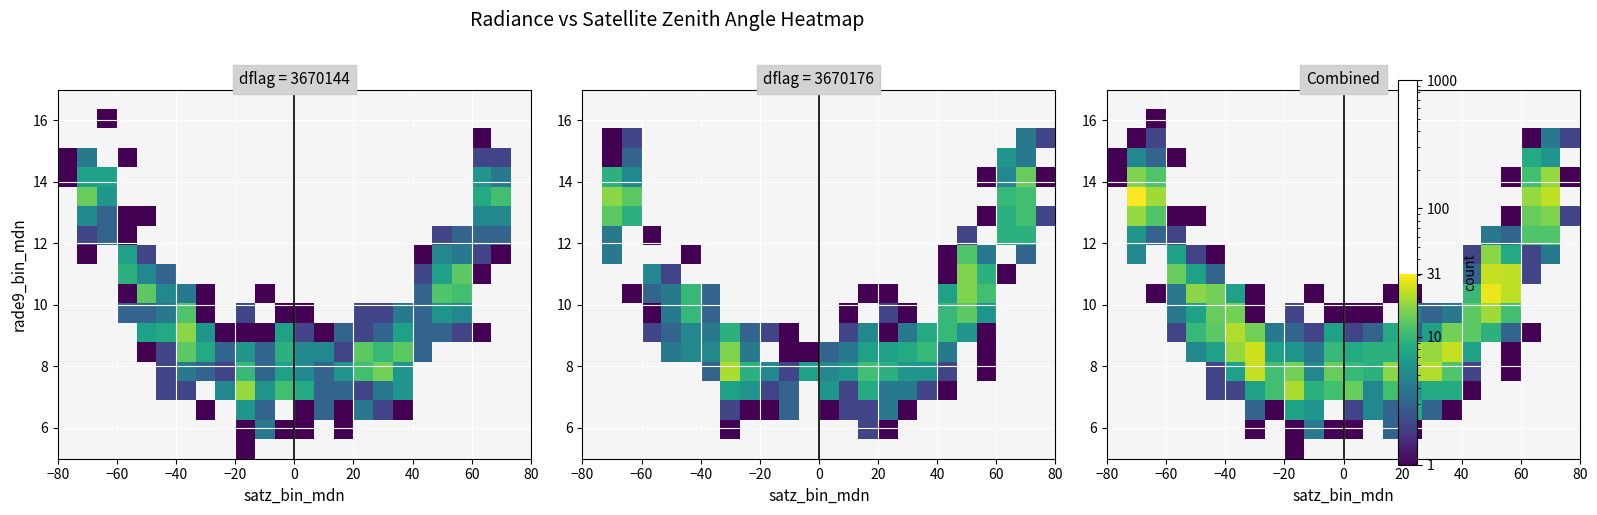

What is the greatest value displayed?

31